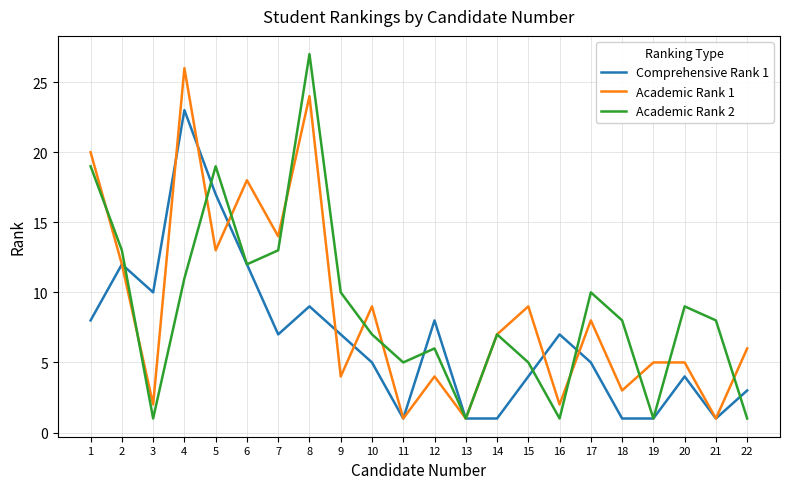

What are all the series names shown in the legend?

Comprehensive Rank 1, Academic Rank 1, Academic Rank 2